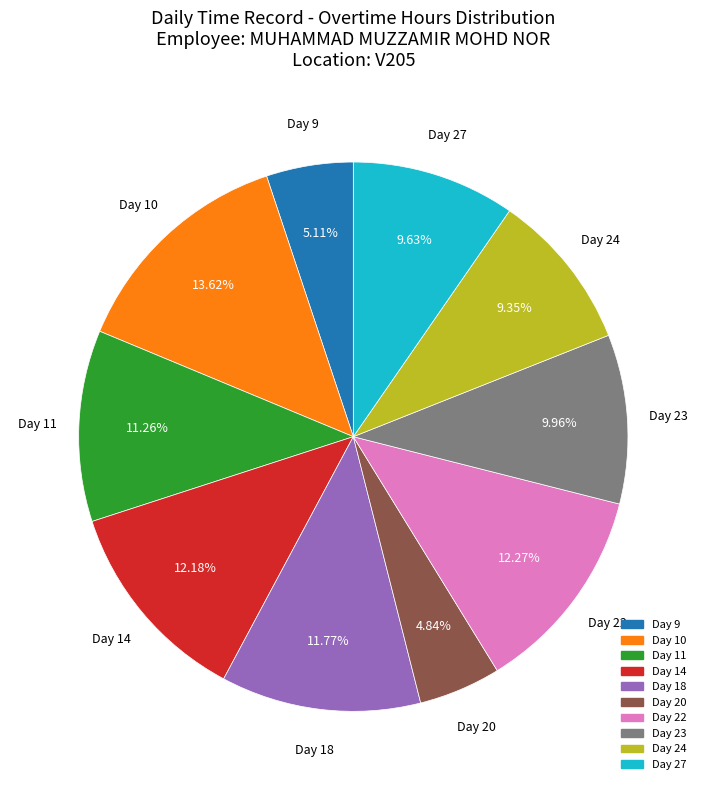

Is the sum of Day 10 and Day 20 greater than half?

No